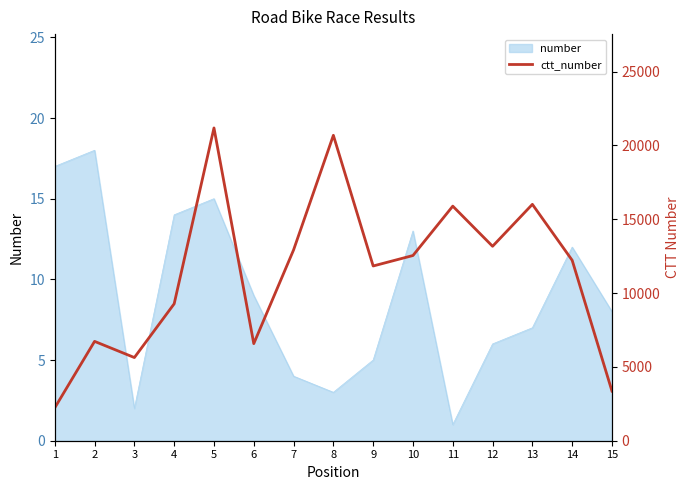

What is the difference between the maximum and second lowest values?

17819